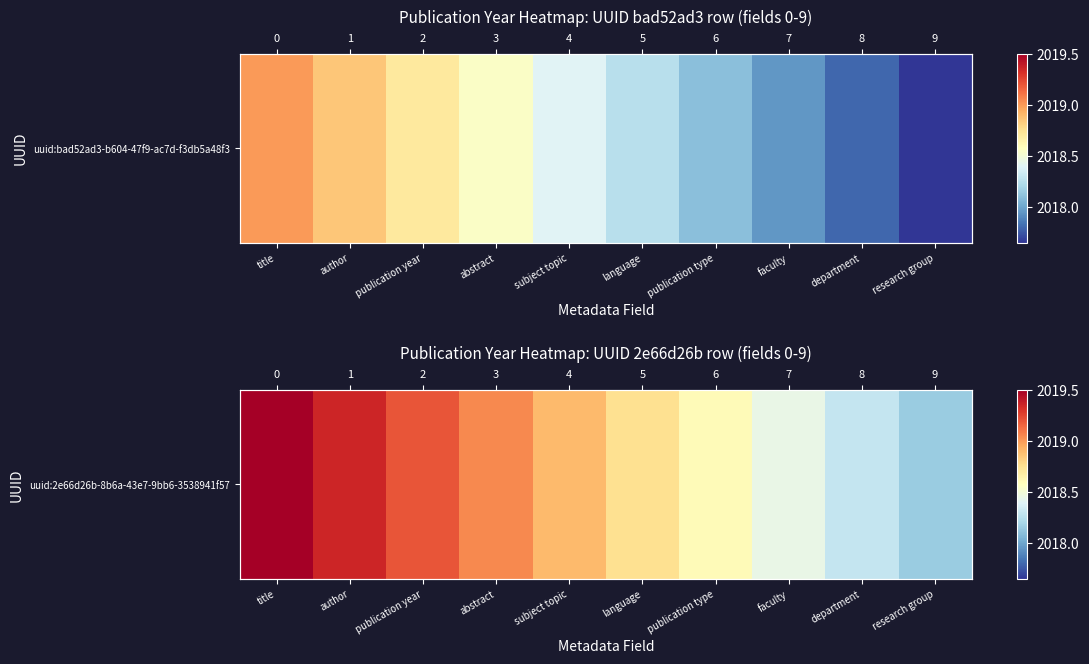

Rank the categories by value from highest to lowest.

title, author, publication year, abstract, subject topic, language, publication type, faculty, department, research group